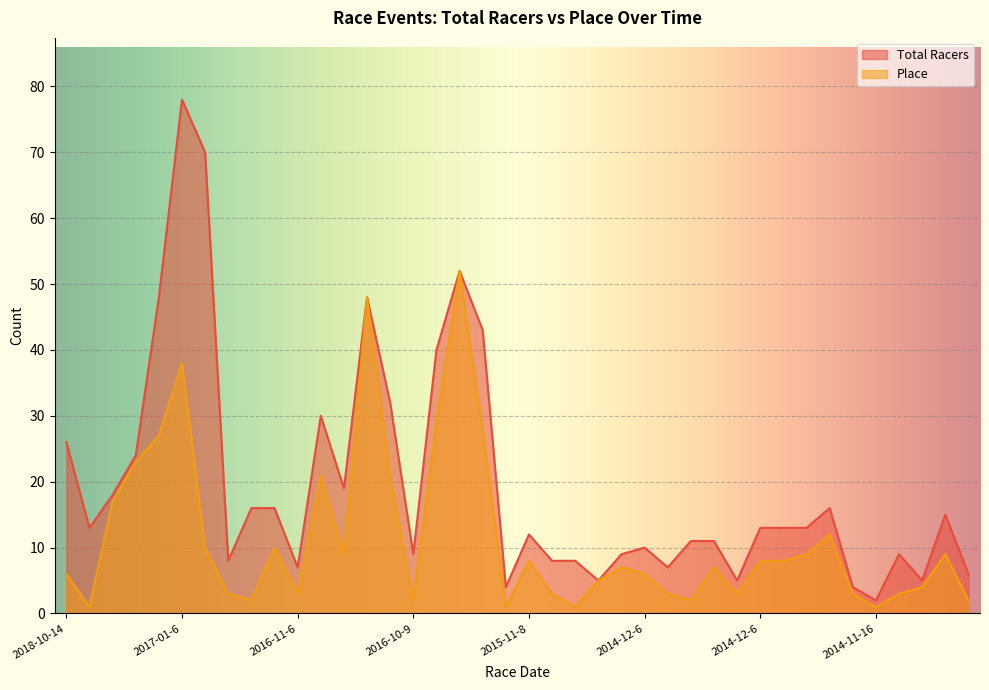

True or false: Place and Total Racers intersect in this chart.

False